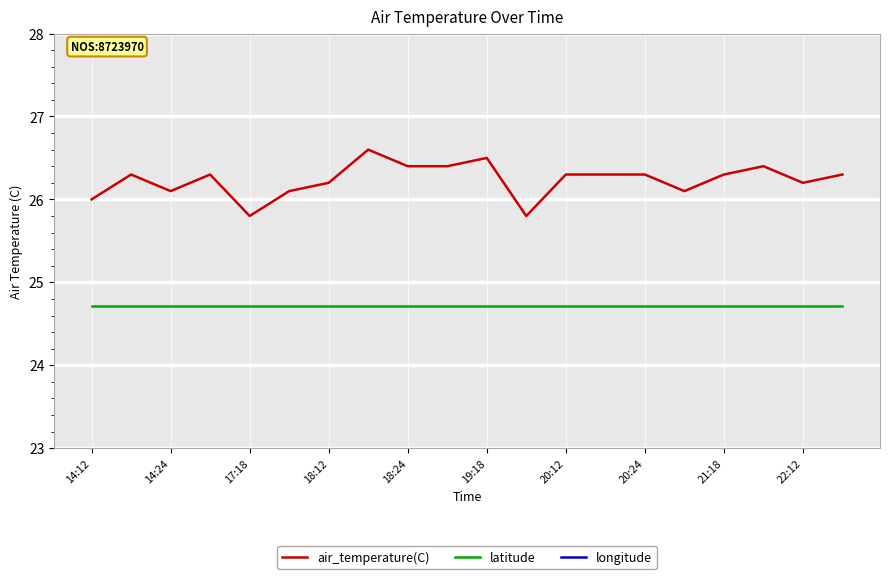

Is it true that latitude equals 24.7 at 19:18?

True